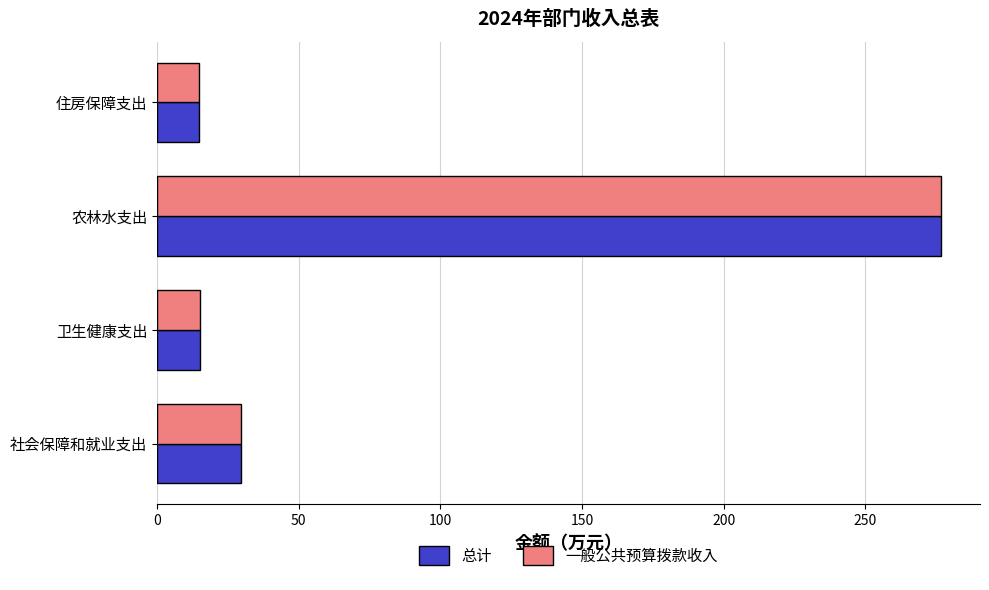

At which category is the sum across all series the highest?

农林水支出